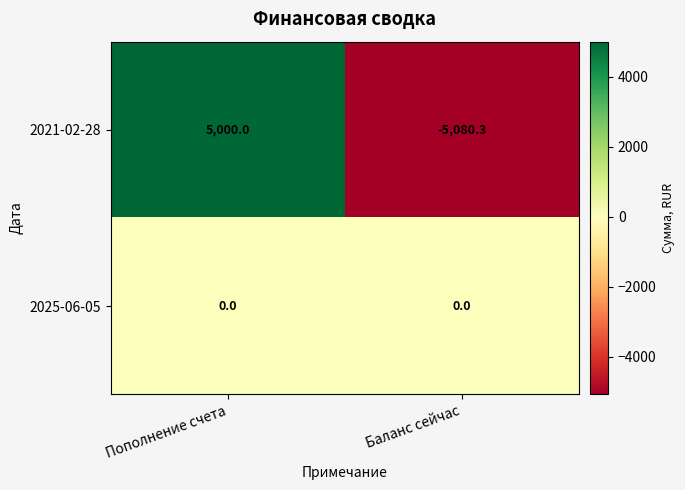

Between Пополнение счета and Баланс сейчас, which series saw the biggest shift?

2021-02-28